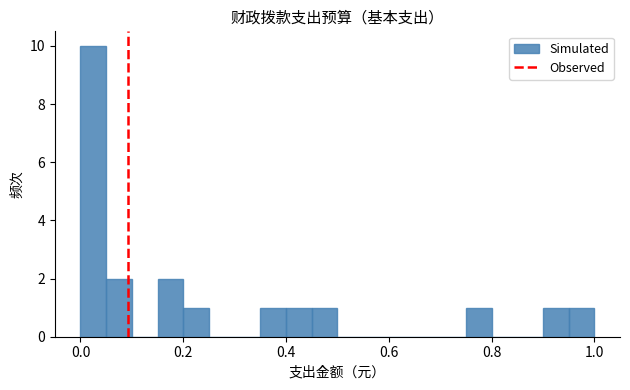

Around what value on the x-axis is the tallest bar? Give the approximate position of its centre, as read against the axis.

0.02